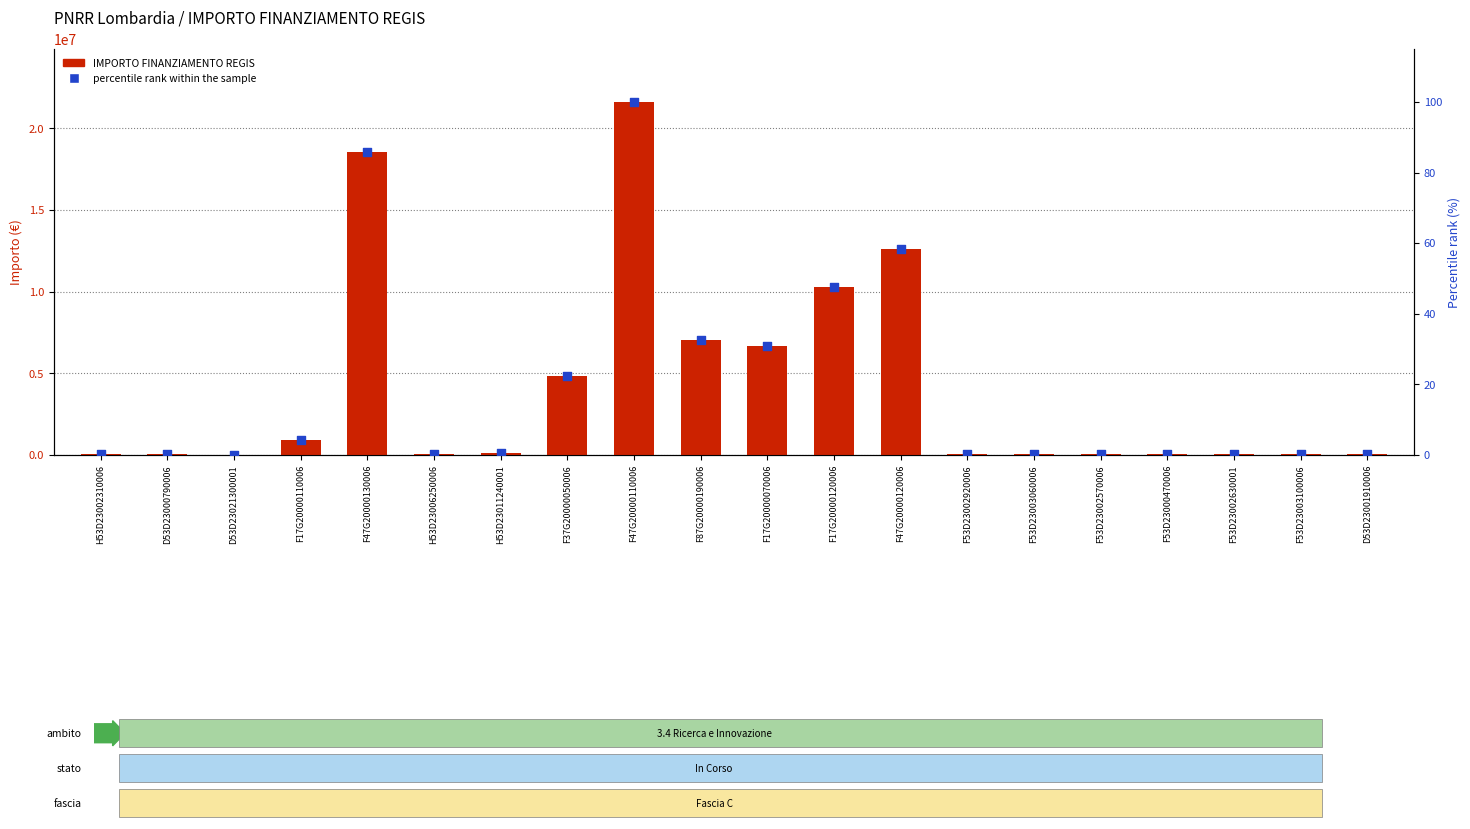

Which series contains the highest Y value?

IMPORTO FINANZIAMENTO REGIS